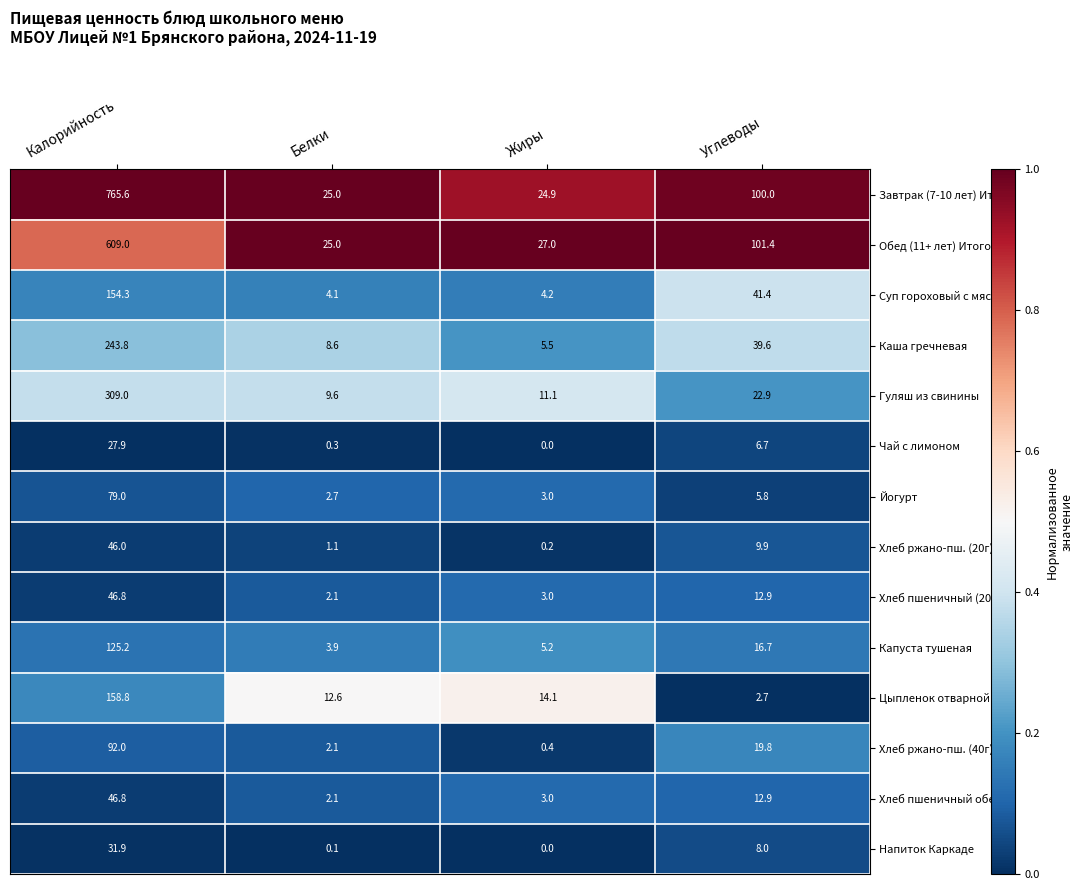

The Чай с лимоном series shows 2.0 at Углеводы. True or false?

False